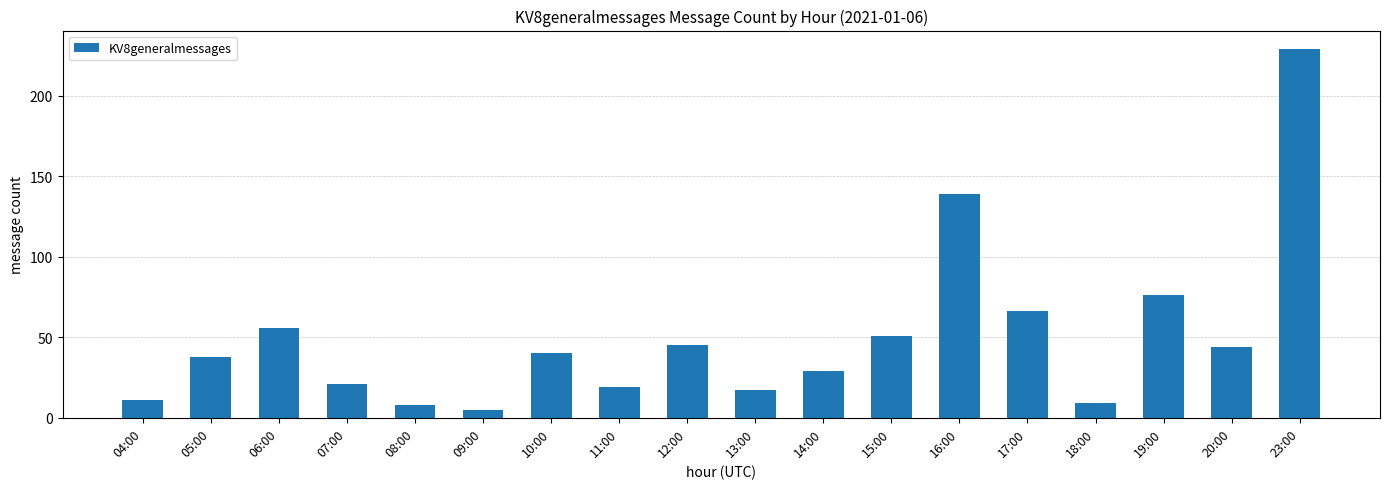

How many distinct data groups are displayed?

1